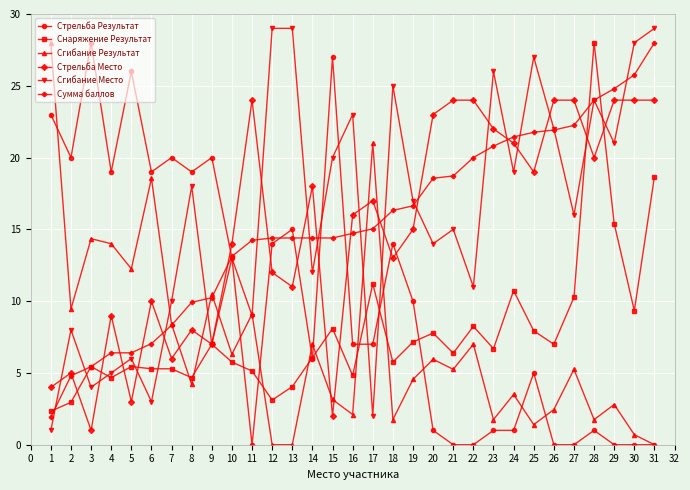

What is the spread (max minus min) of values at 28?

27.0